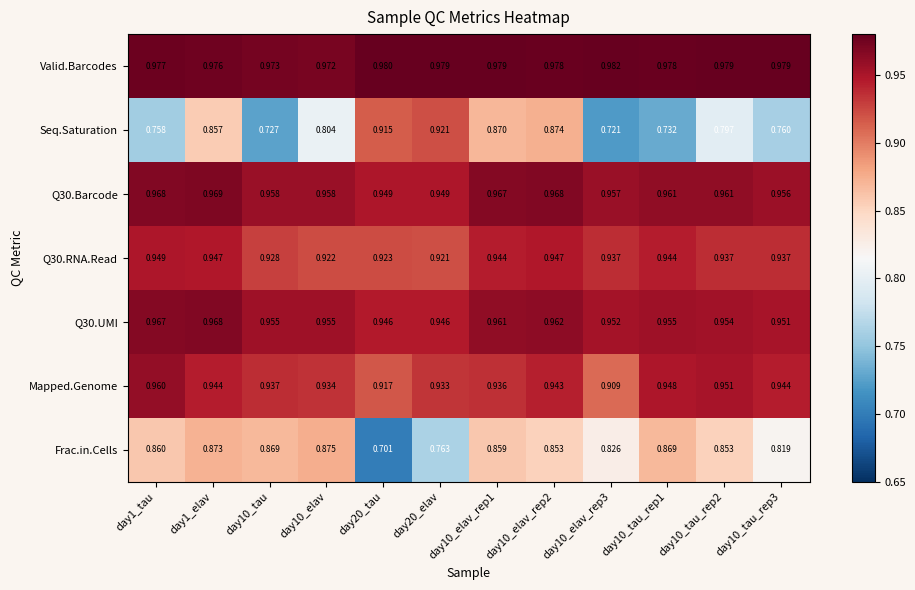

Which series changed the most between day10_tau and day10_elav_rep1?

Seq.Saturation